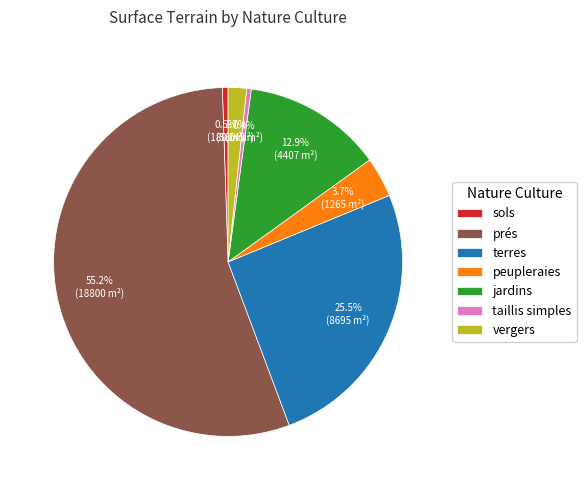

Which slice is the largest?

prés